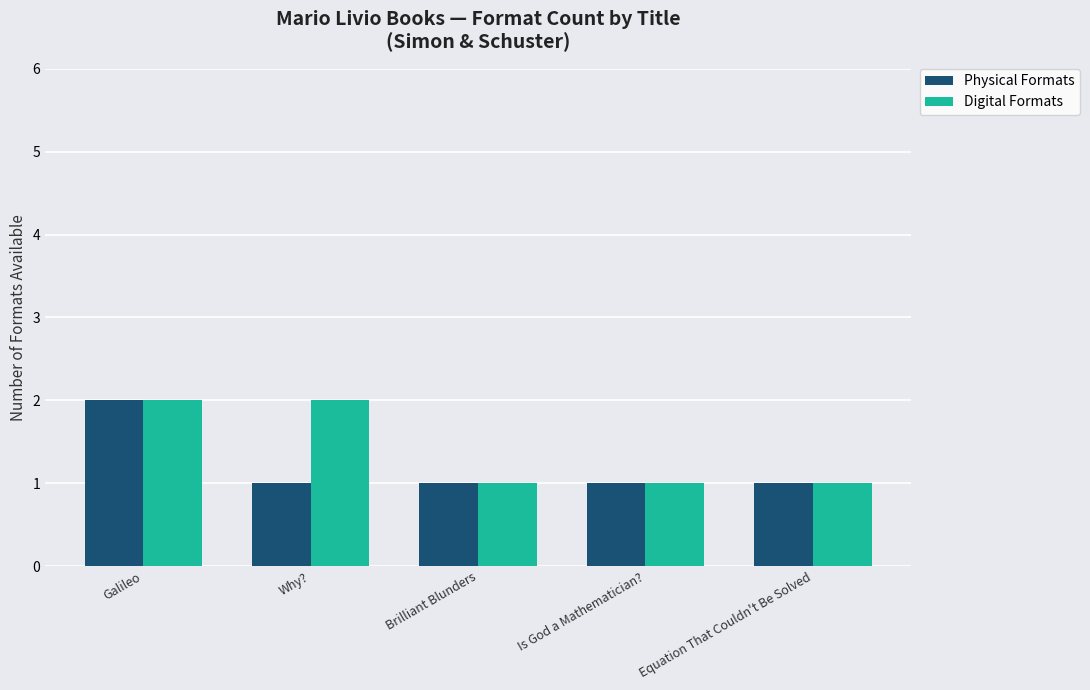

At which category is the sum across all series the highest?

Galileo